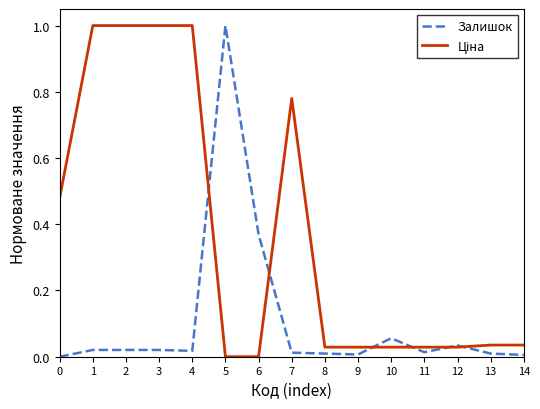

At which label does Залишок reach its peak?

5